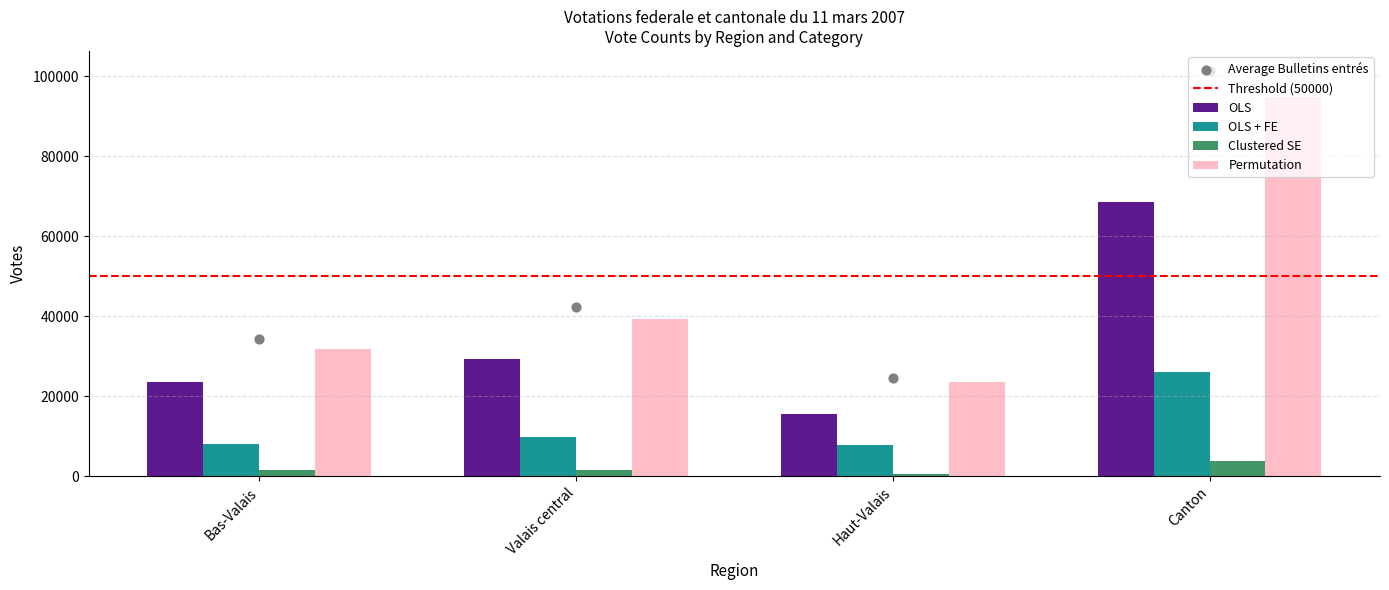

Which series reaches the minimum Y coordinate?

Clustered SE